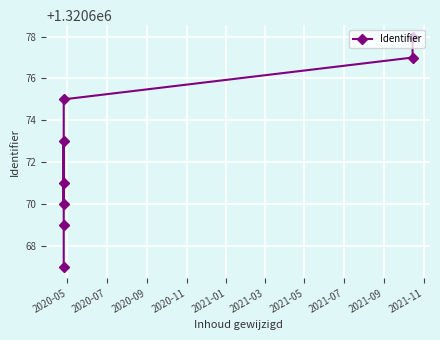

What is the difference between the maximum and minimum values?

11